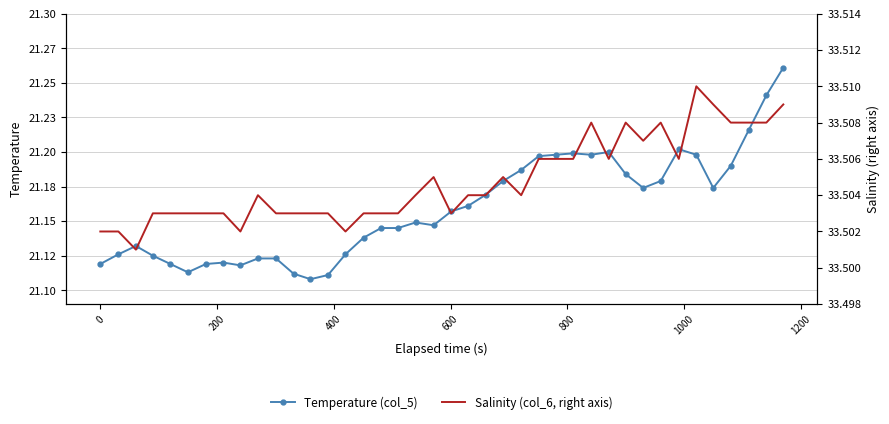

What is the maximum value shown in the chart?

33.5